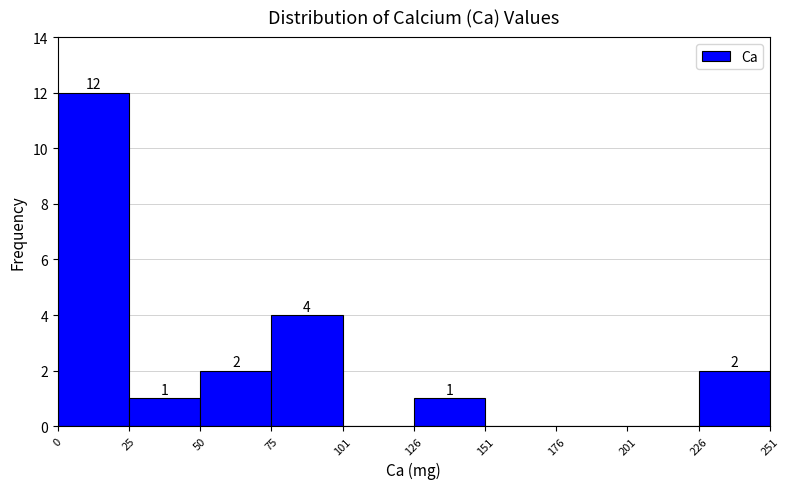

Which range on the x-axis has the tallest bar?

0 to 25